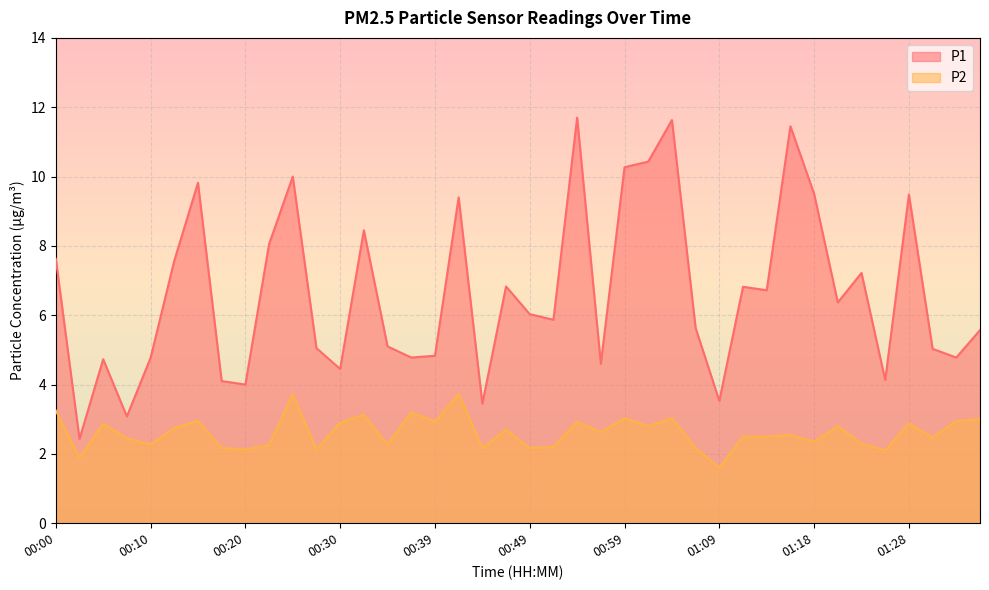

Reading left to right, extract all data points from this chart.

P1: 7.6	2.4	4.7	3.1	4.8	7.6	9.8	4.1	4.0	8.1	10.0	5.0	4.5	8.4	5.1	4.8	4.8	9.4	3.5	6.8	6.0	5.9	11.7	4.6	10.3	10.4	11.6	5.6	3.5	6.8	6.7	11.4	9.5	6.4	7.2	4.1	9.5	5.0	4.8	5.6
P2: 3.2	1.9	2.9	2.5	2.3	2.8	3.0	2.2	2.1	2.2	3.7	2.1	2.9	3.1	2.3	3.2	2.9	3.7	2.2	2.7	2.2	2.2	2.9	2.6	3.0	2.8	3.0	2.2	1.6	2.5	2.5	2.5	2.4	2.8	2.3	2.1	2.9	2.5	3.0	3.0